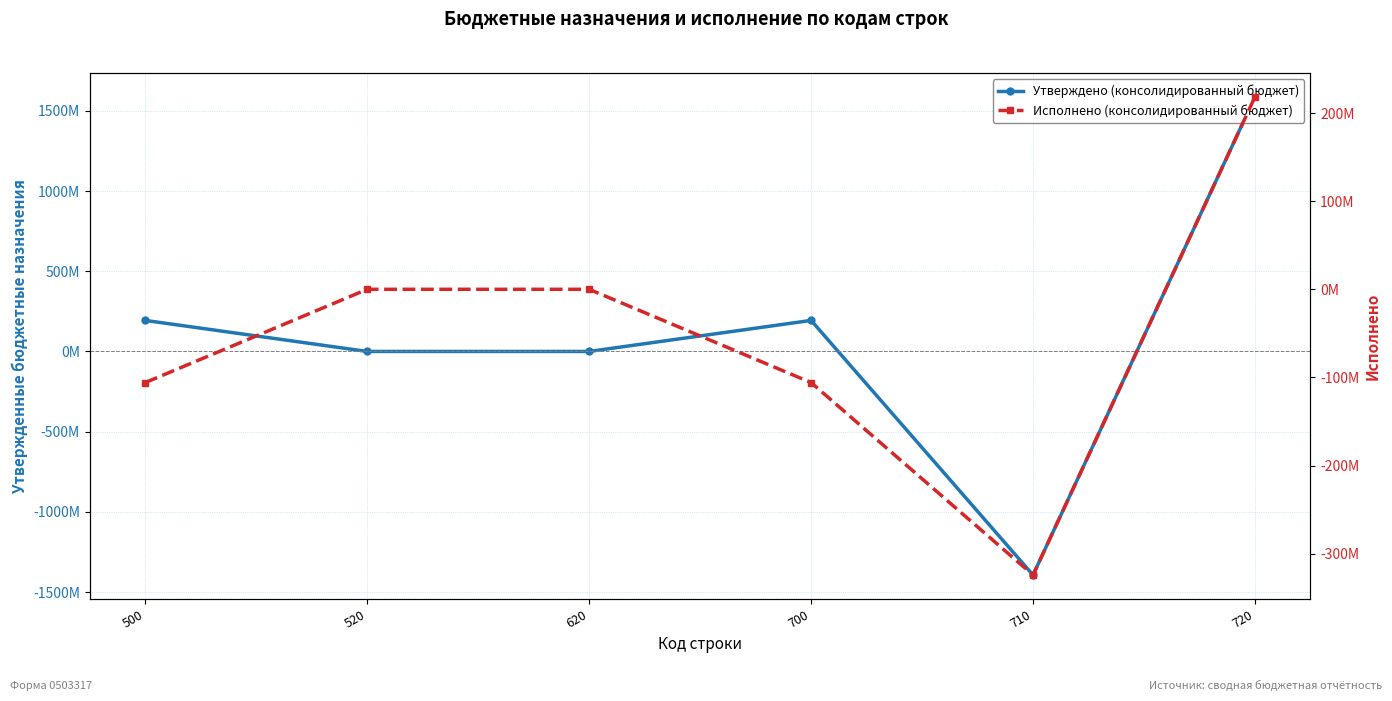

What value does the Исполнено (консолидированный бюджет) series have at 700?

-105848312.2